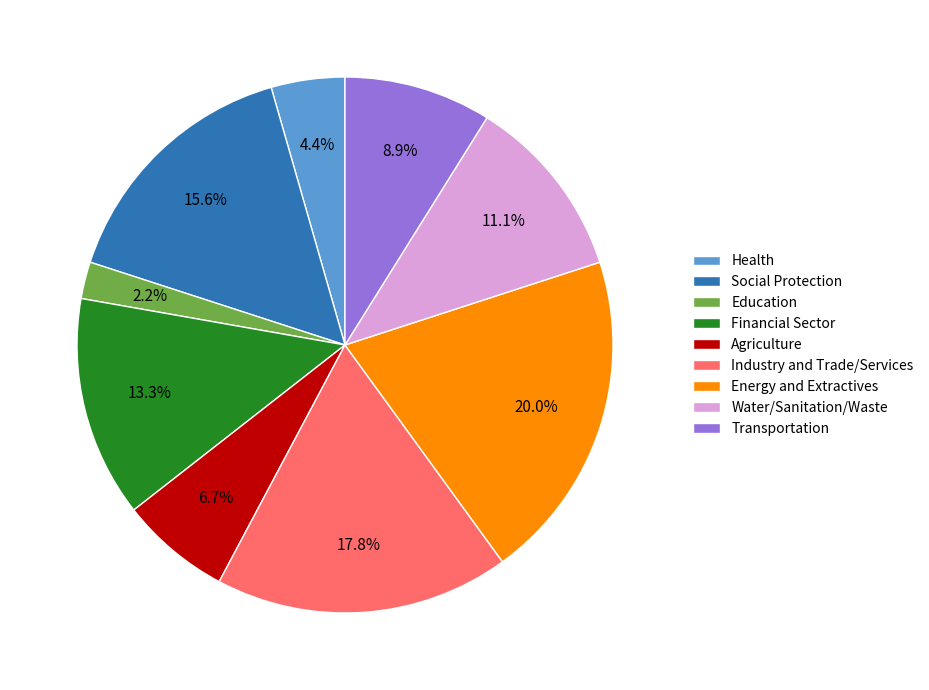

Rank the categories by value from lowest to highest.

Education, Health, Agriculture, Transportation, Water/Sanitation/Waste, Financial Sector, Social Protection, Industry and Trade/Services, Energy and Extractives